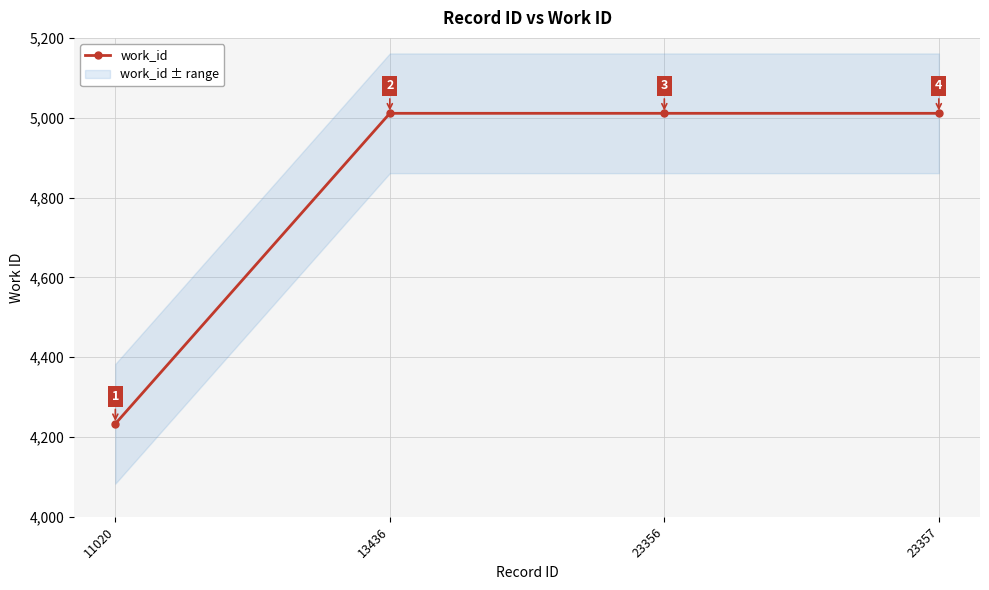

What is the approximate value at 23356, to the nearest 10?

5010